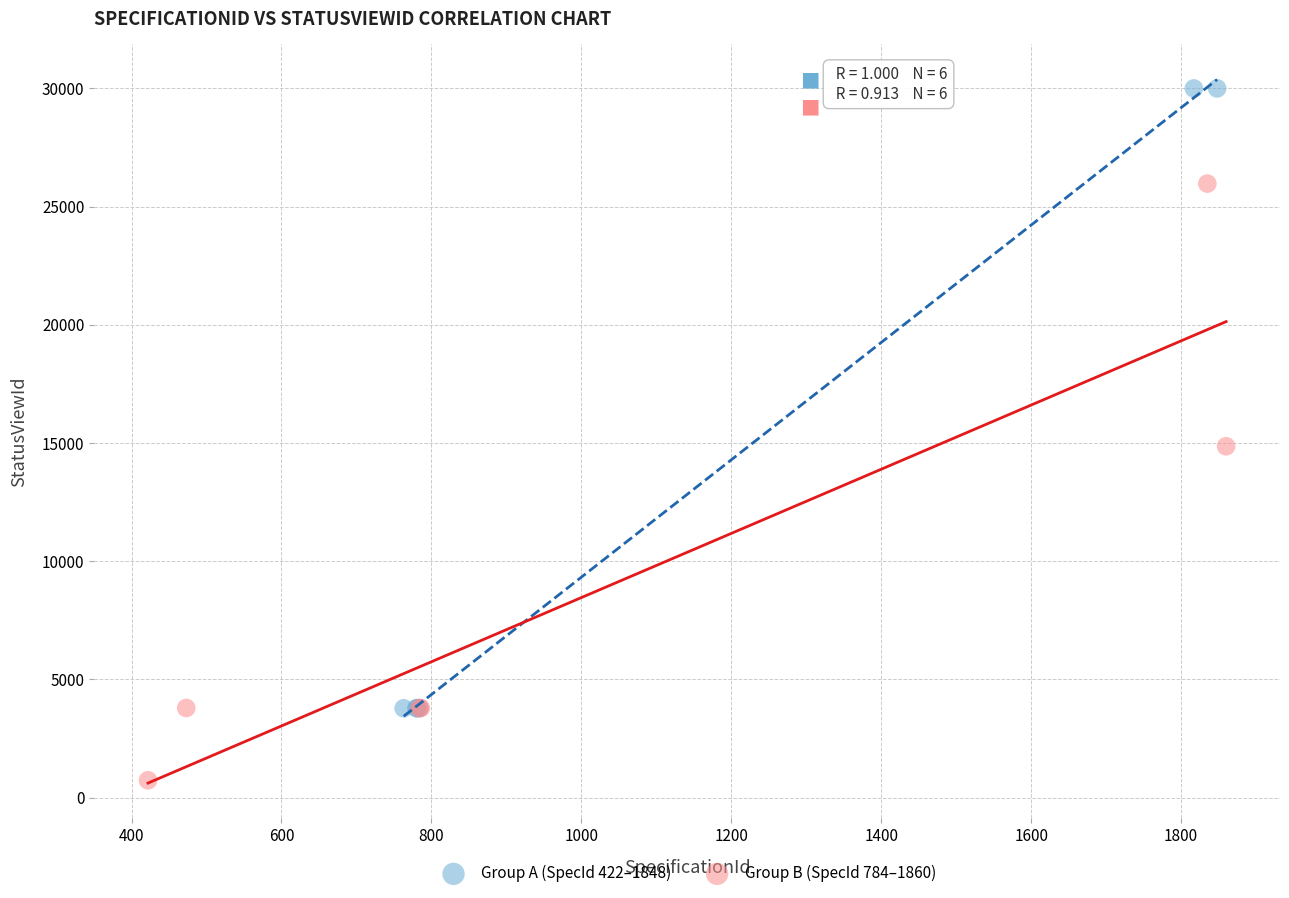

Which series contains the lowest Y value?

Group B (SpecId 784–1860)